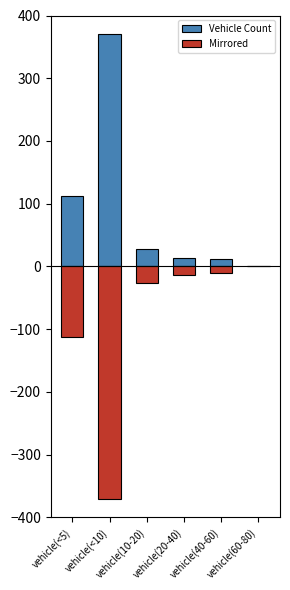

Reading right to left, extract all data points from this chart.

vehicle(60-80)=0	vehicle(40-60)=11	vehicle(20-40)=13	vehicle(10-20)=27	vehicle(<10)=371	vehicle(<5)=113